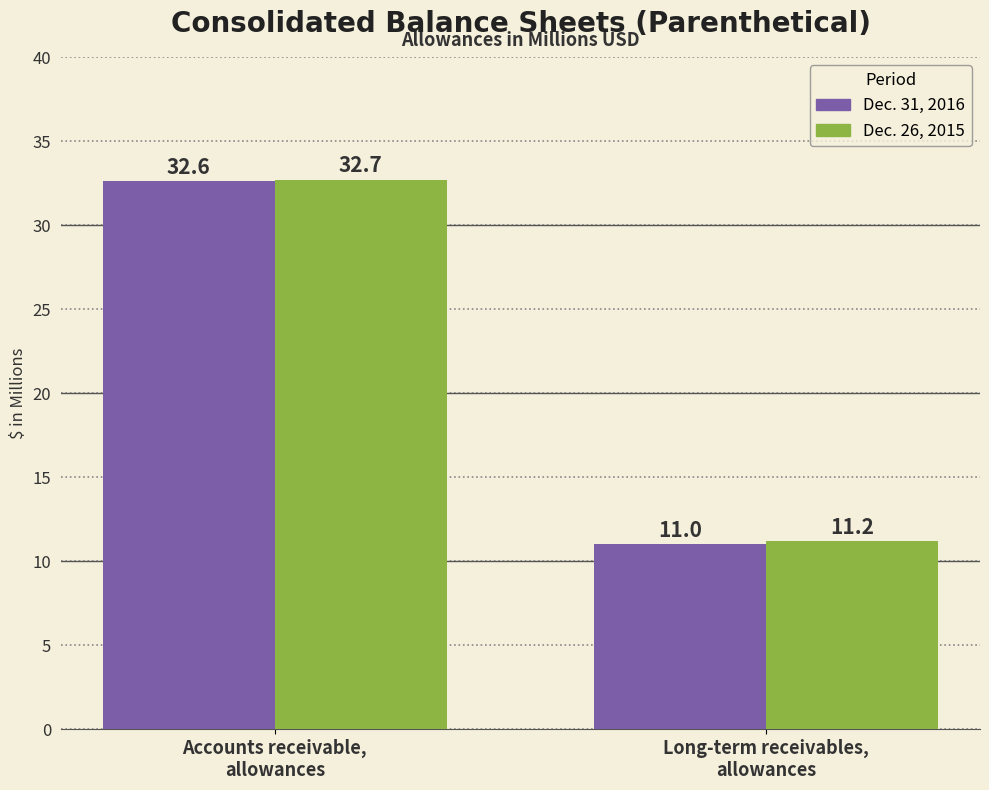

What is the difference between the Dec. 31, 2016 values at Long-term receivables,
allowances and Accounts receivable,
allowances?

21.6